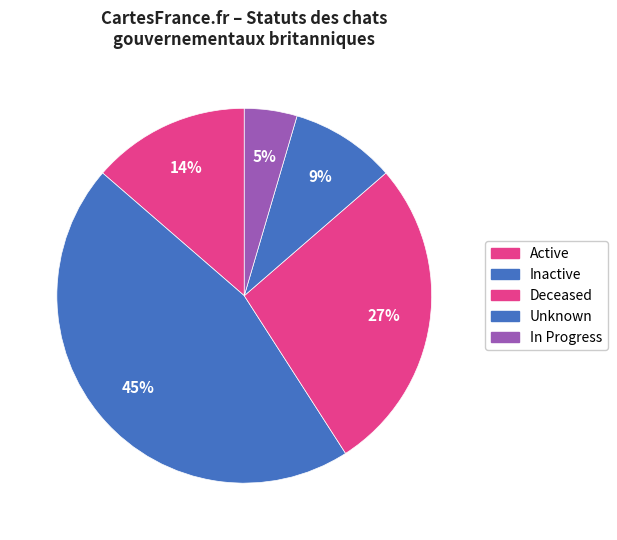

Does Active represent more than half of the total?

No